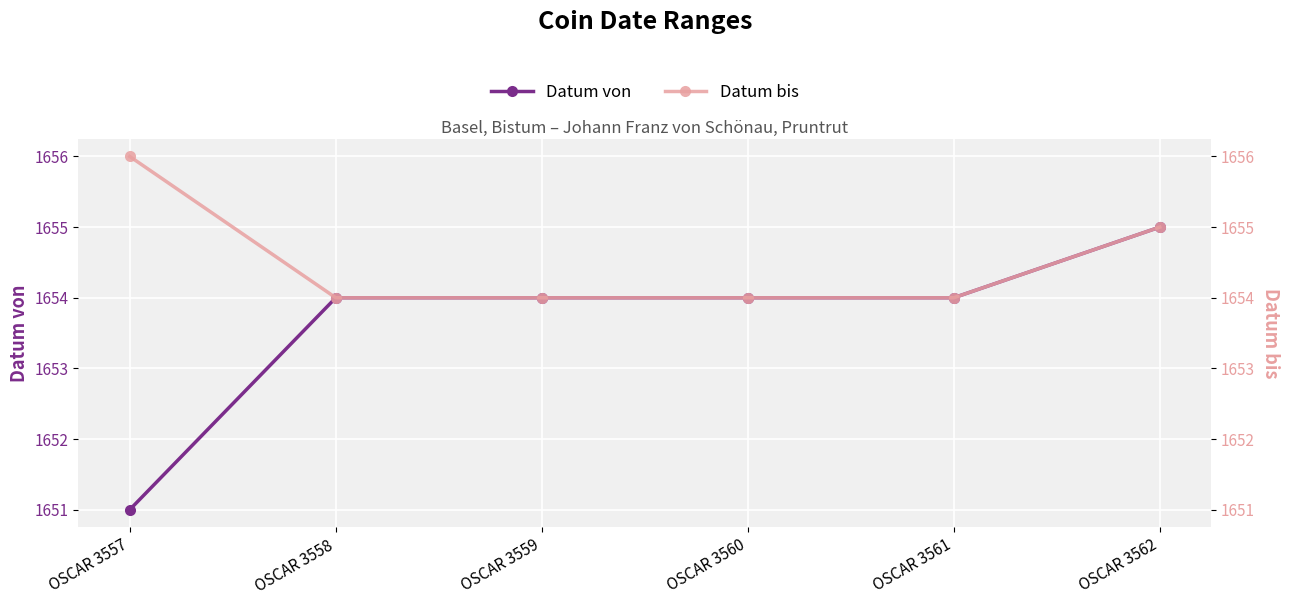

What are all the series names shown in the legend?

Datum von, Datum bis